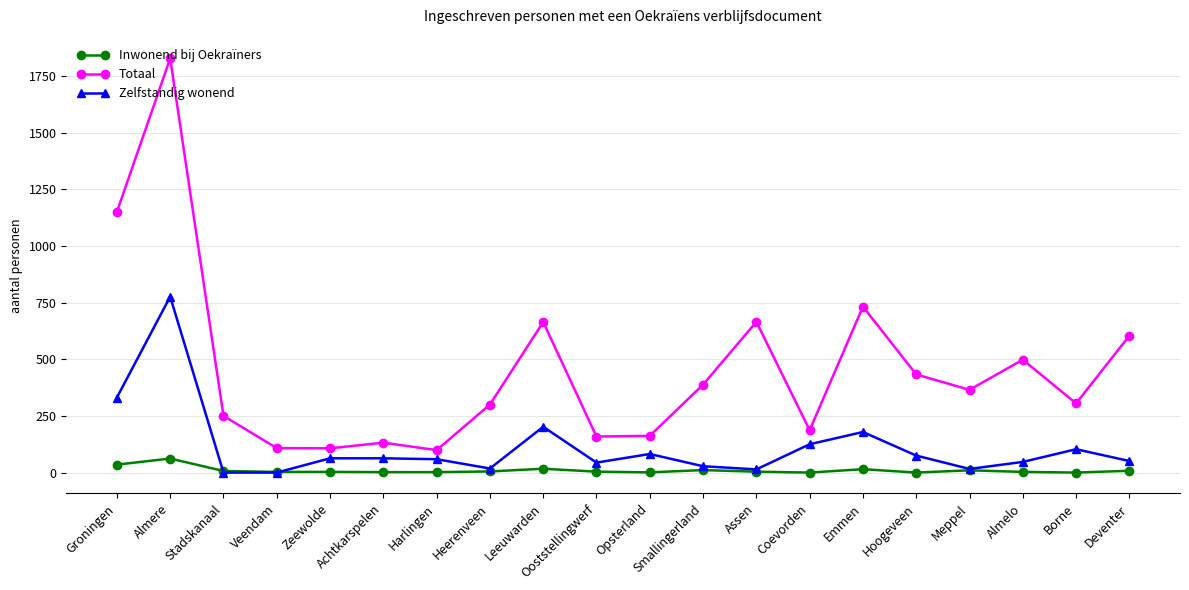

What is the label of the 15th point from the left?

Emmen